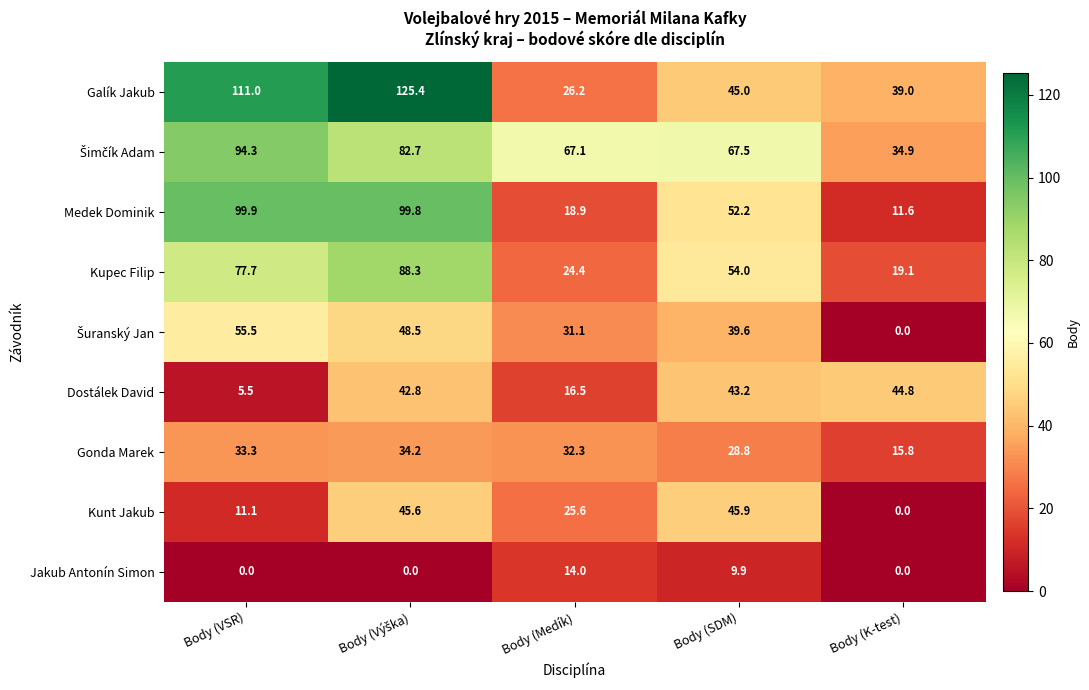

What is the greatest value displayed?

125.4